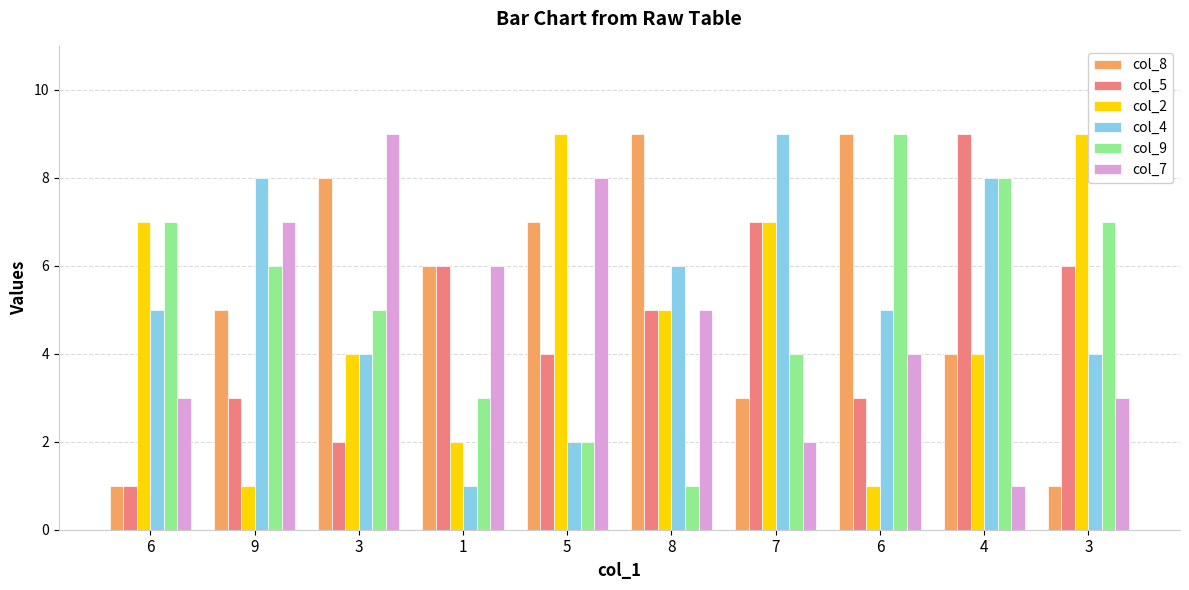

What is the difference between the highest and lowest values at 7?

7